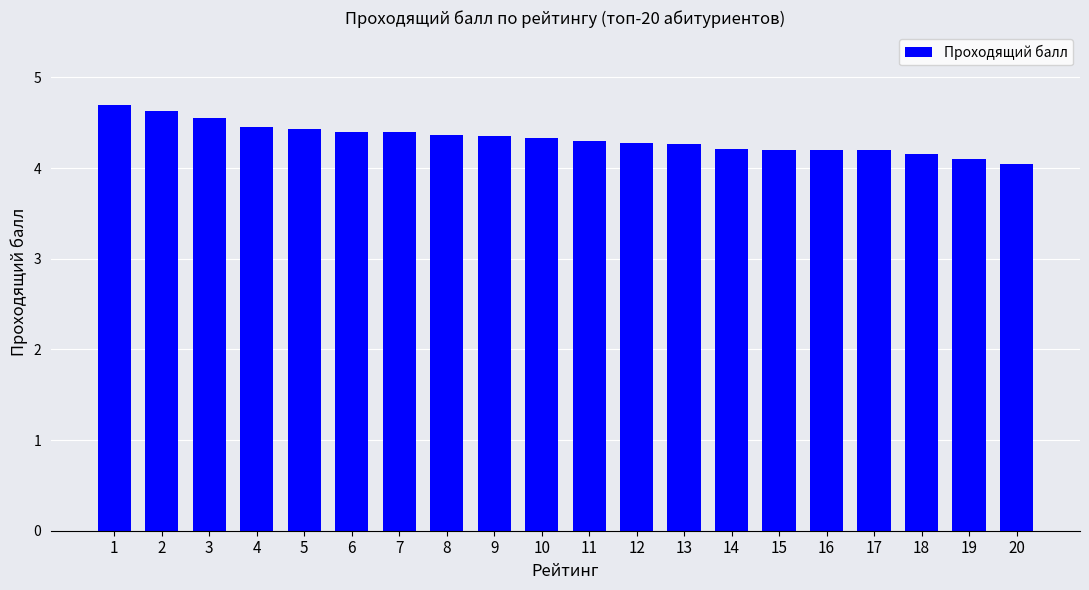

Is it true that the value at 5 is 4.4?

True